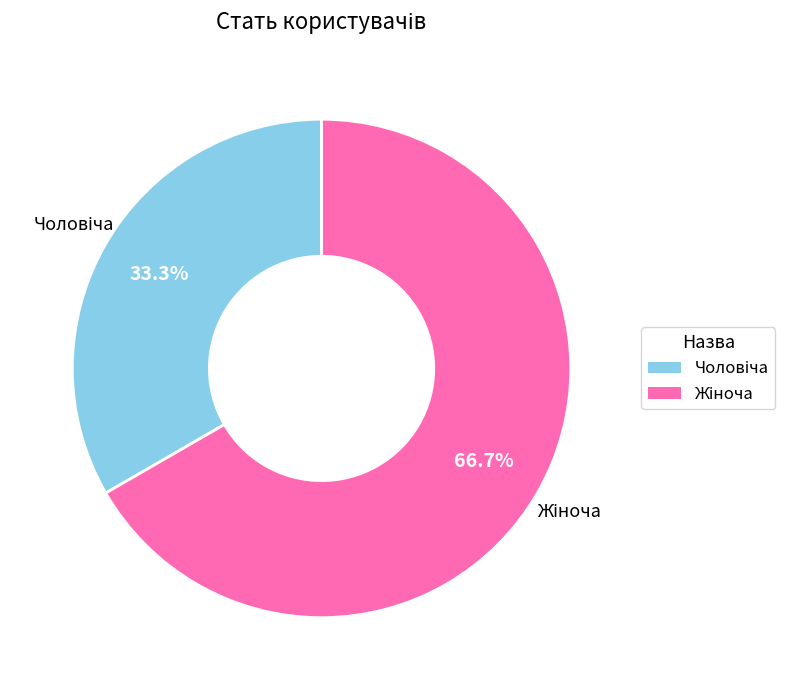

Is there any slice that represents more than half of the pie?

Yes